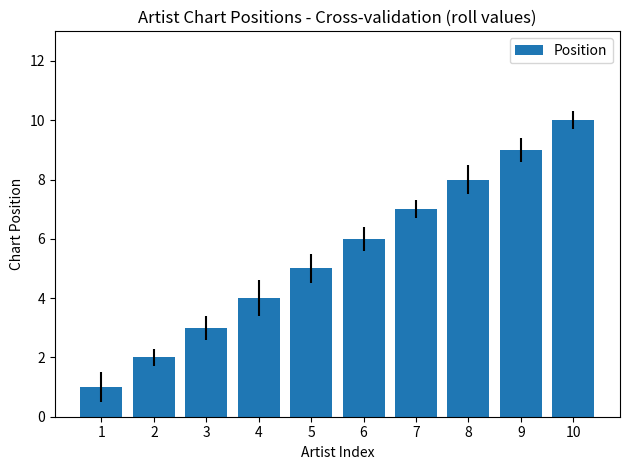

Reading left to right, list all the values displayed in this chart.

1	2	3	4	5	6	7	8	9	10